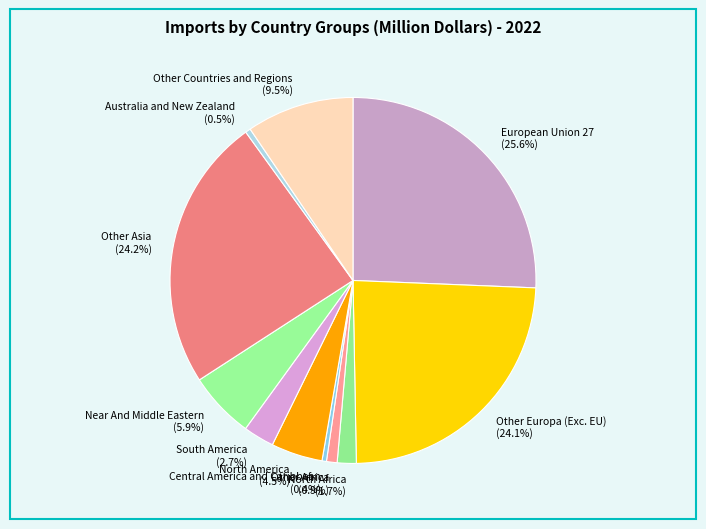

Is the sum of Other Europa (Exc. EU) and Other Asia greater than half?

No